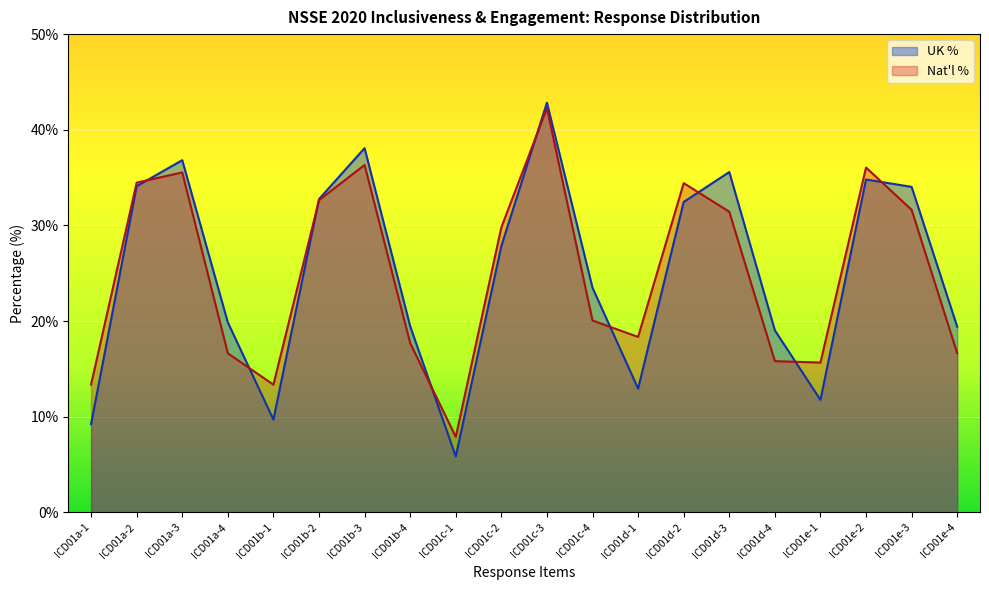

Where do Nat'l Count and UK Count first cross each other?

ICD01a-2 and ICD01a-3